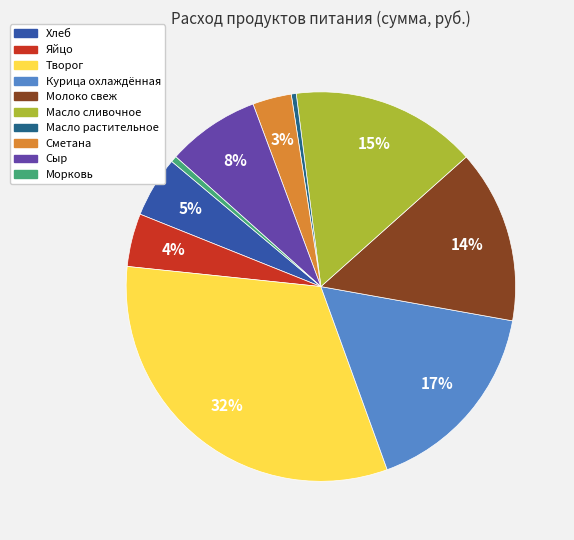

To the nearest percent, what is the difference between the largest and smallest slice percentages?

32%